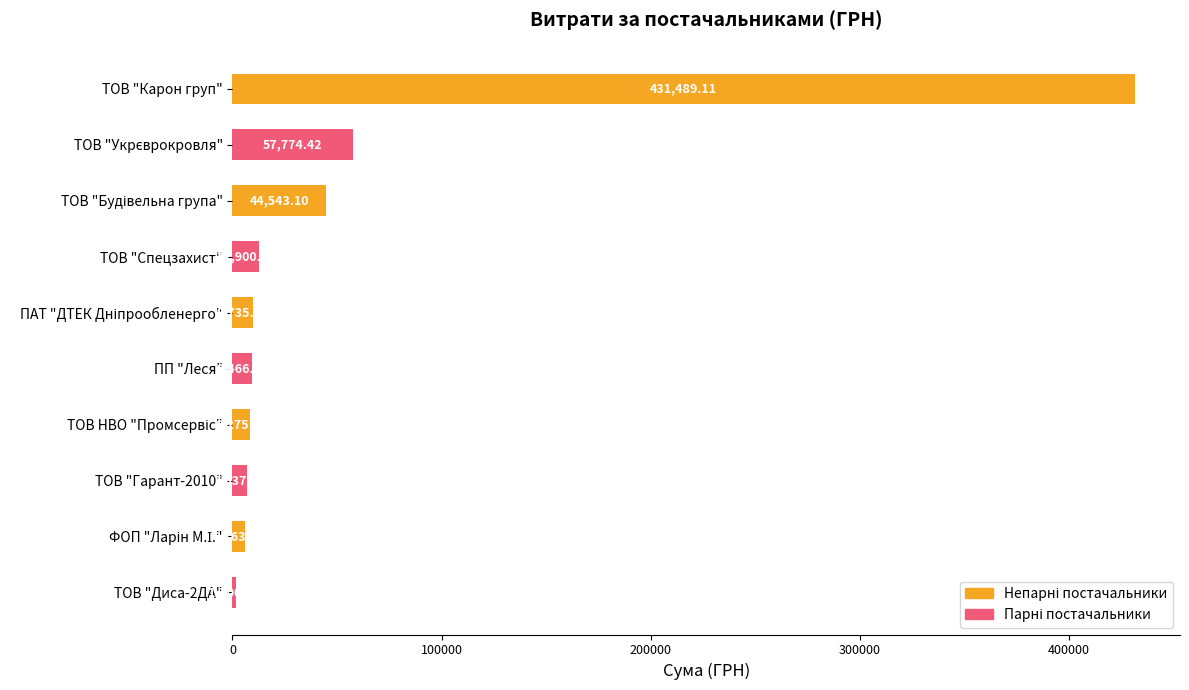

Which category has the highest value across all series?

ТОВ "Карон груп"